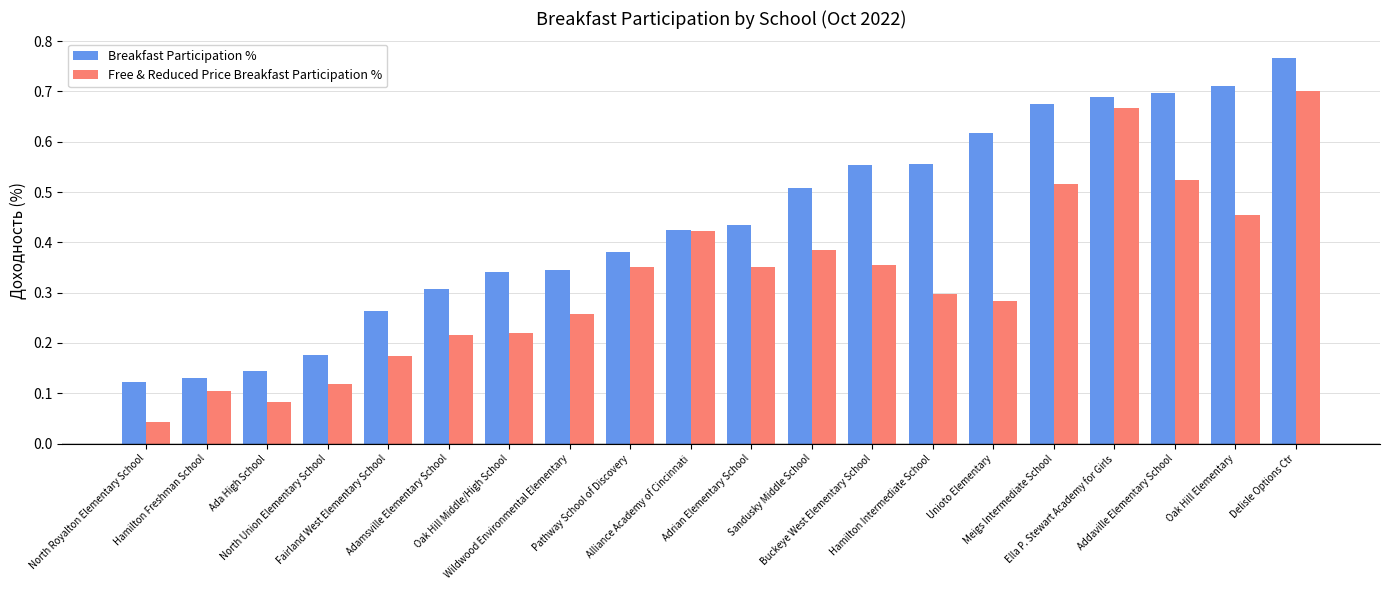

What is the sum of all Free & Reduced Price Breakfast Participation % values?

6.5